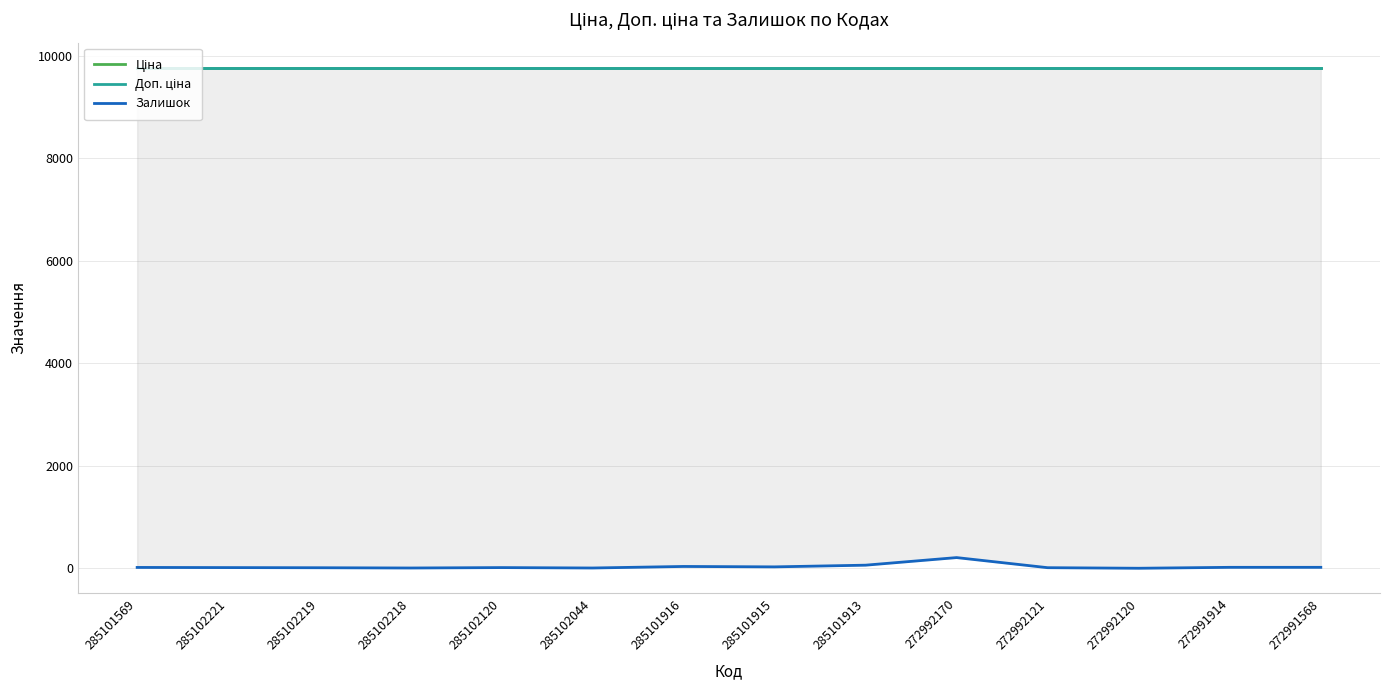

At 285102120, list the series in order from smallest to largest.

Залишок, Ціна, Доп. ціна